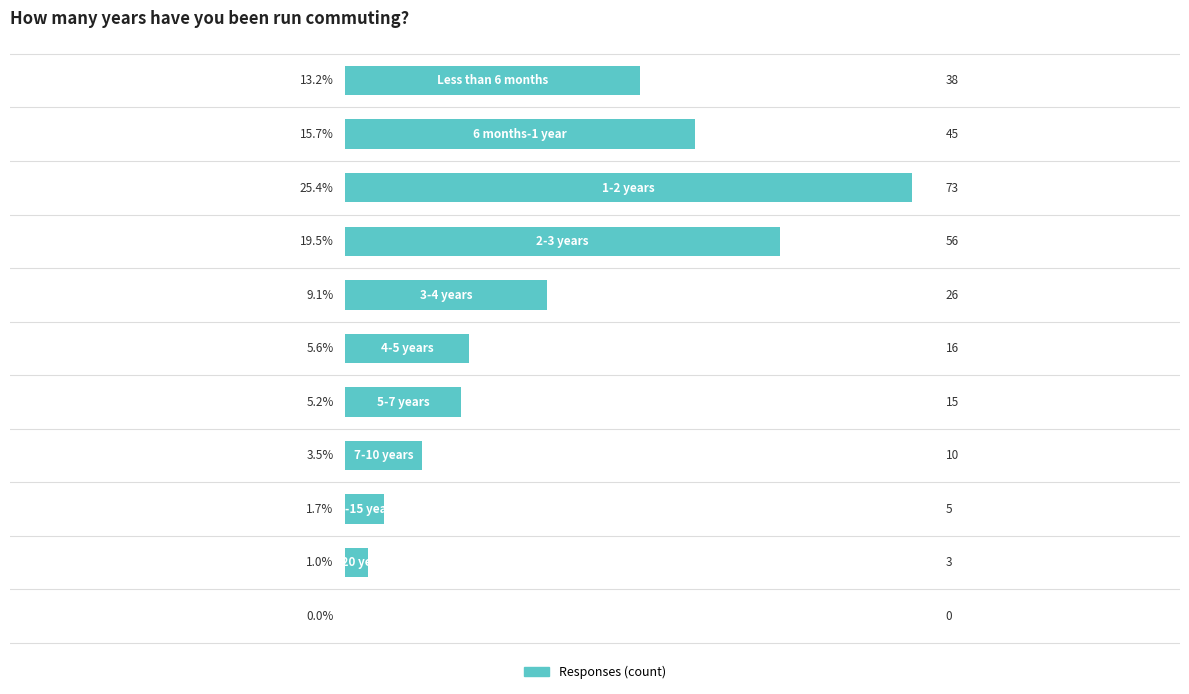

Are the bars horizontal?

Yes